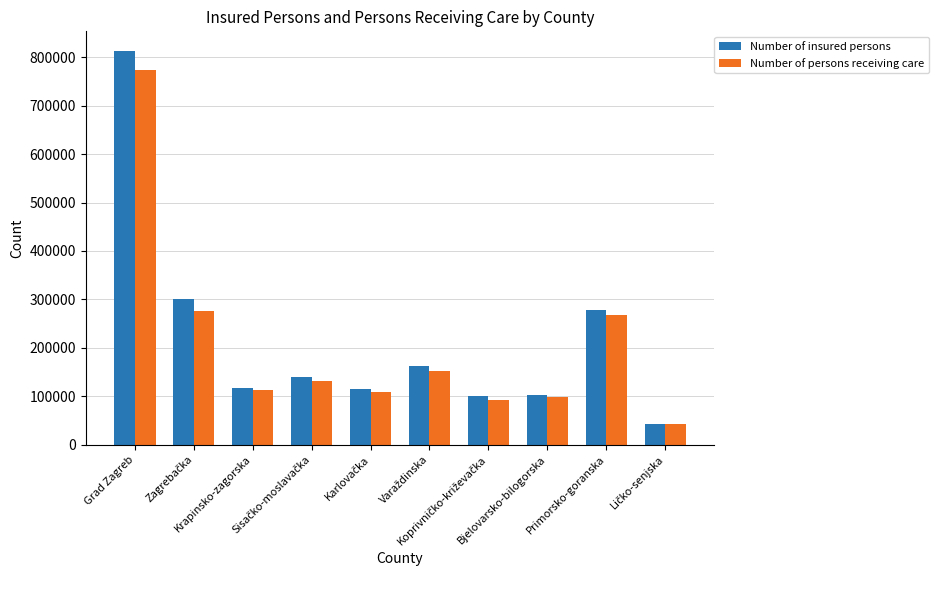

What is the difference between the maximum and minimum values in the Number of insured persons series?

770633